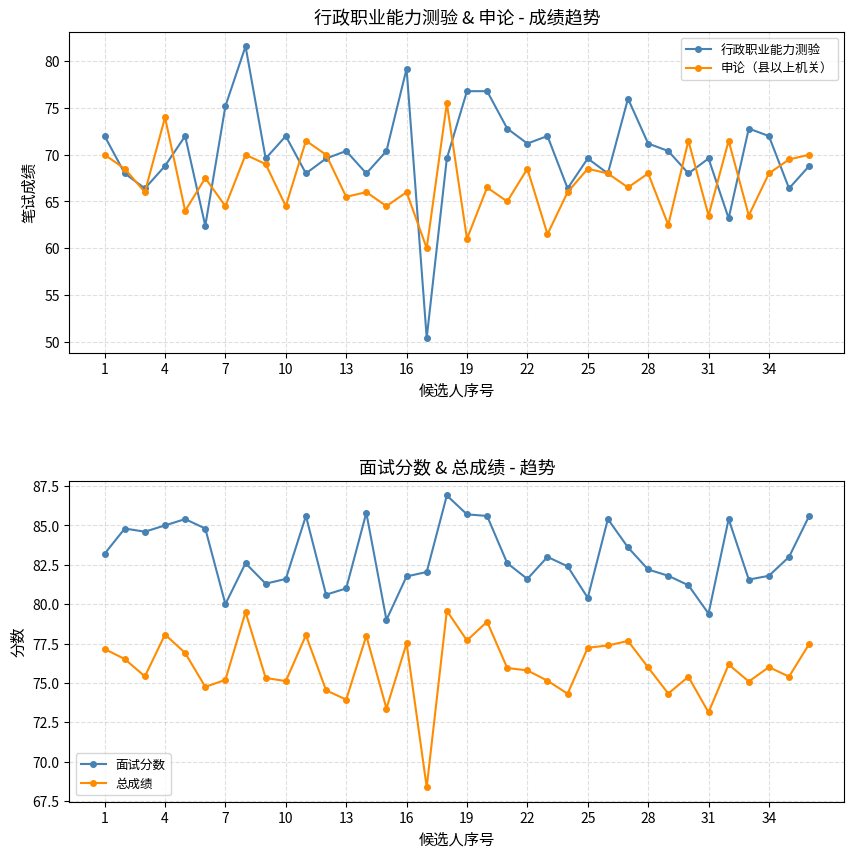

How many data points in 总成绩 are less than 75?

8